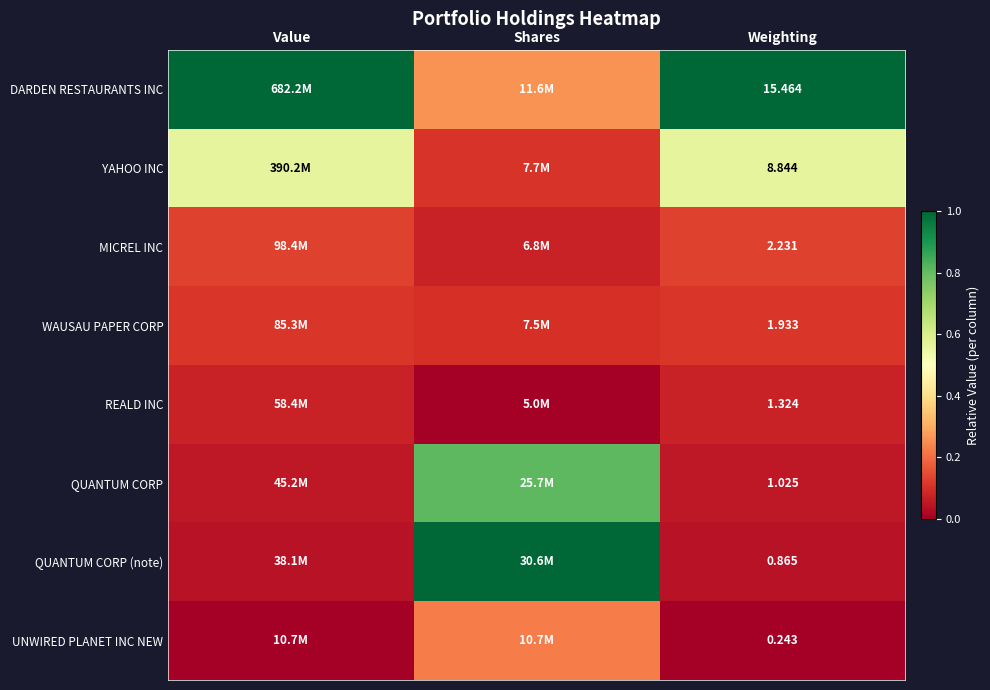

Is the value of MICREL INC at Weighting greater than the value of QUANTUM CORP (note) at Weighting?

Yes